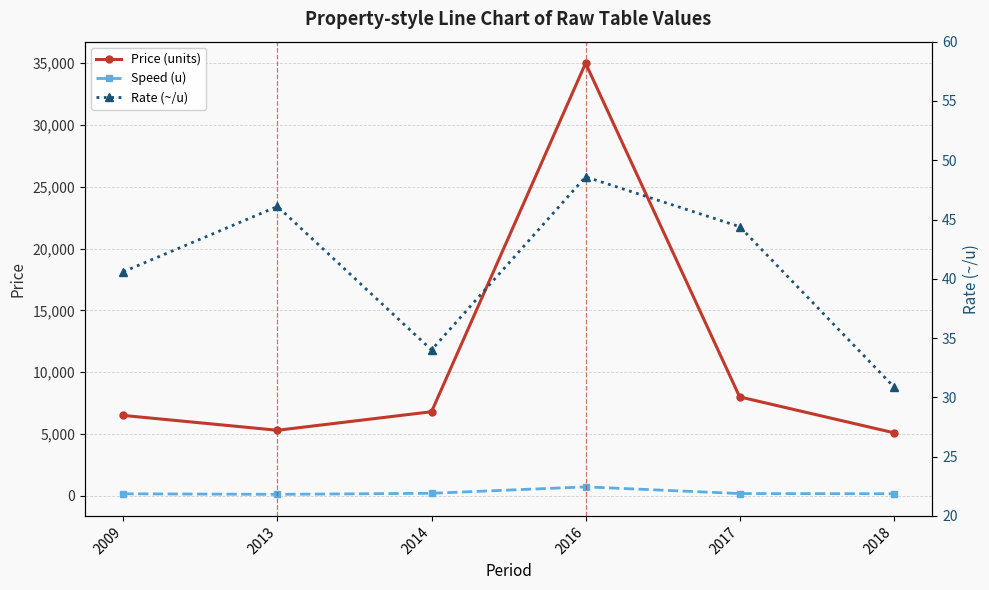

Reading left to right, list all the values displayed in this chart.

Price (units): 6500.0	5300.0	6800.0	35000.0	8000.0	5100.0
Speed (u): 160.0	115.0	200.0	720.0	180.0	165.0
Rate (~/u): 40.6	46.1	34.0	48.6	44.4	30.9